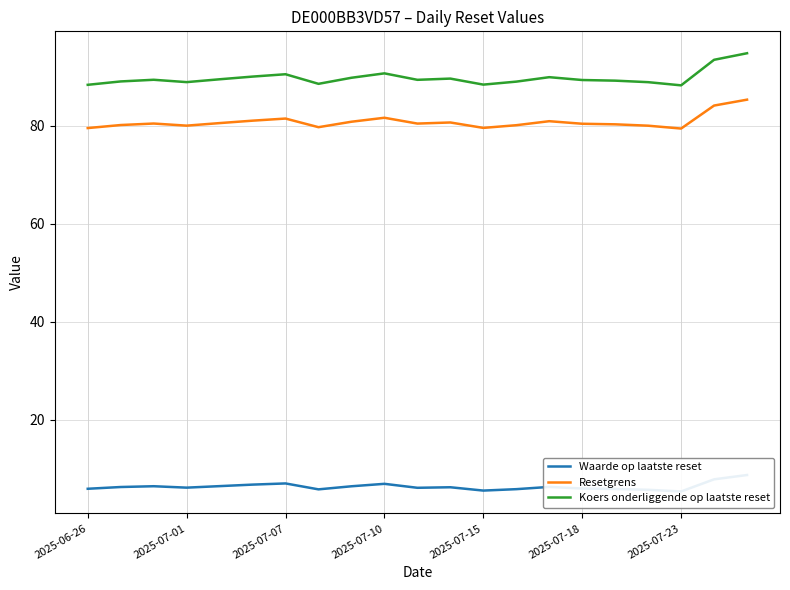

Is it true that Koers onderliggende op laatste reset equals 23.0 at 2025-07-07?

False